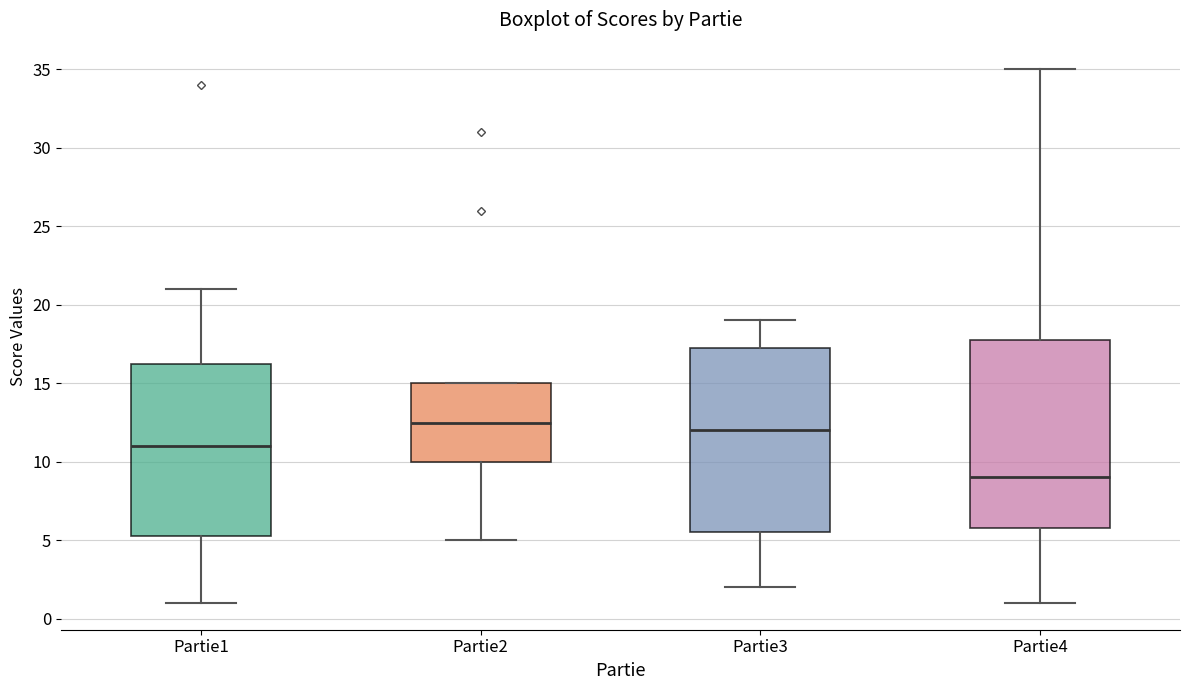

Where is the upper edge of the box for Partie1 on the y-axis? The values are not printed on the chart, so give them approximately, as read against the axis.

16.5